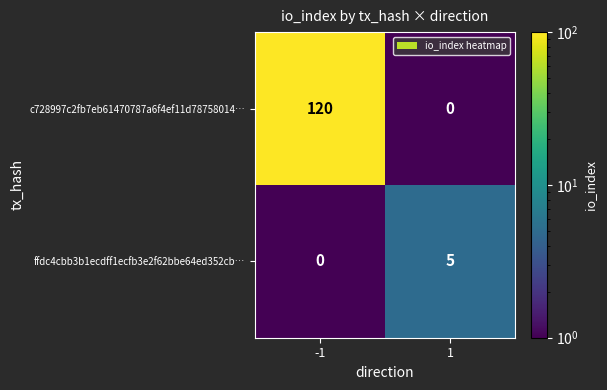

List the series in order of their peak value, lowest first.

ffdc4cbb3b1ecdff1ecfb3e2f62bbe64ed352cb…, c728997c2fb7eb61470787a6f4ef11d78758014…